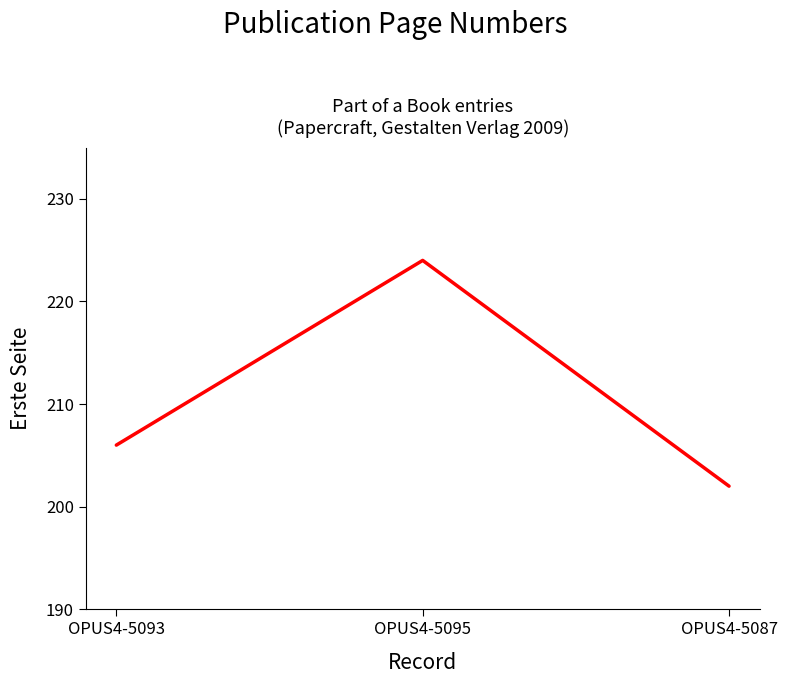

What position from the right is OPUS4-5095?

2